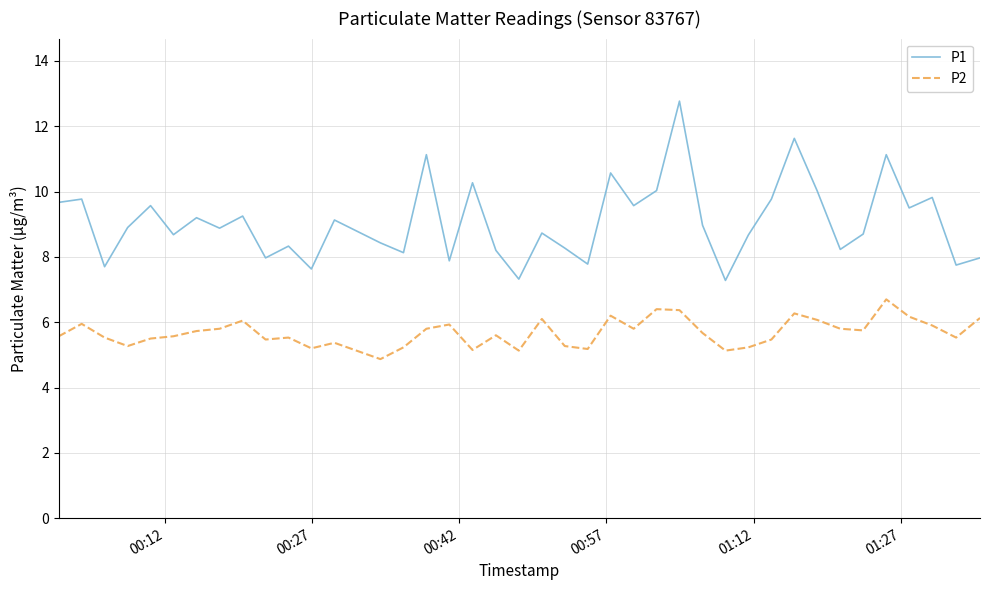

List the series in order of their peak value, lowest first.

P2, P1